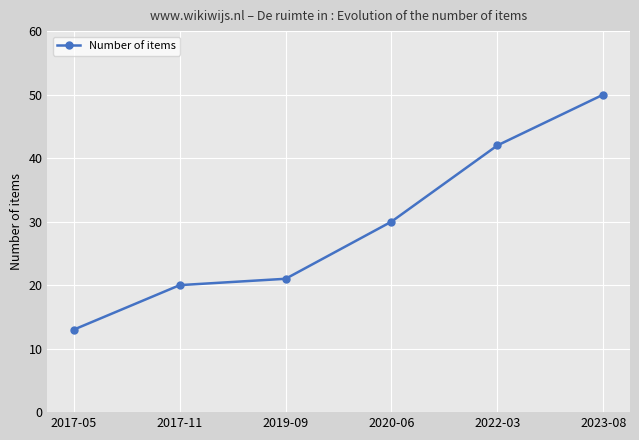

Reading left to right, transcribe all the data shown in this chart.

13	20	21	30	42	50